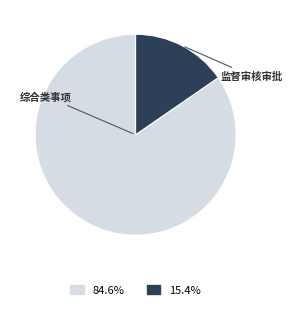

Does any single category account for the majority?

Yes